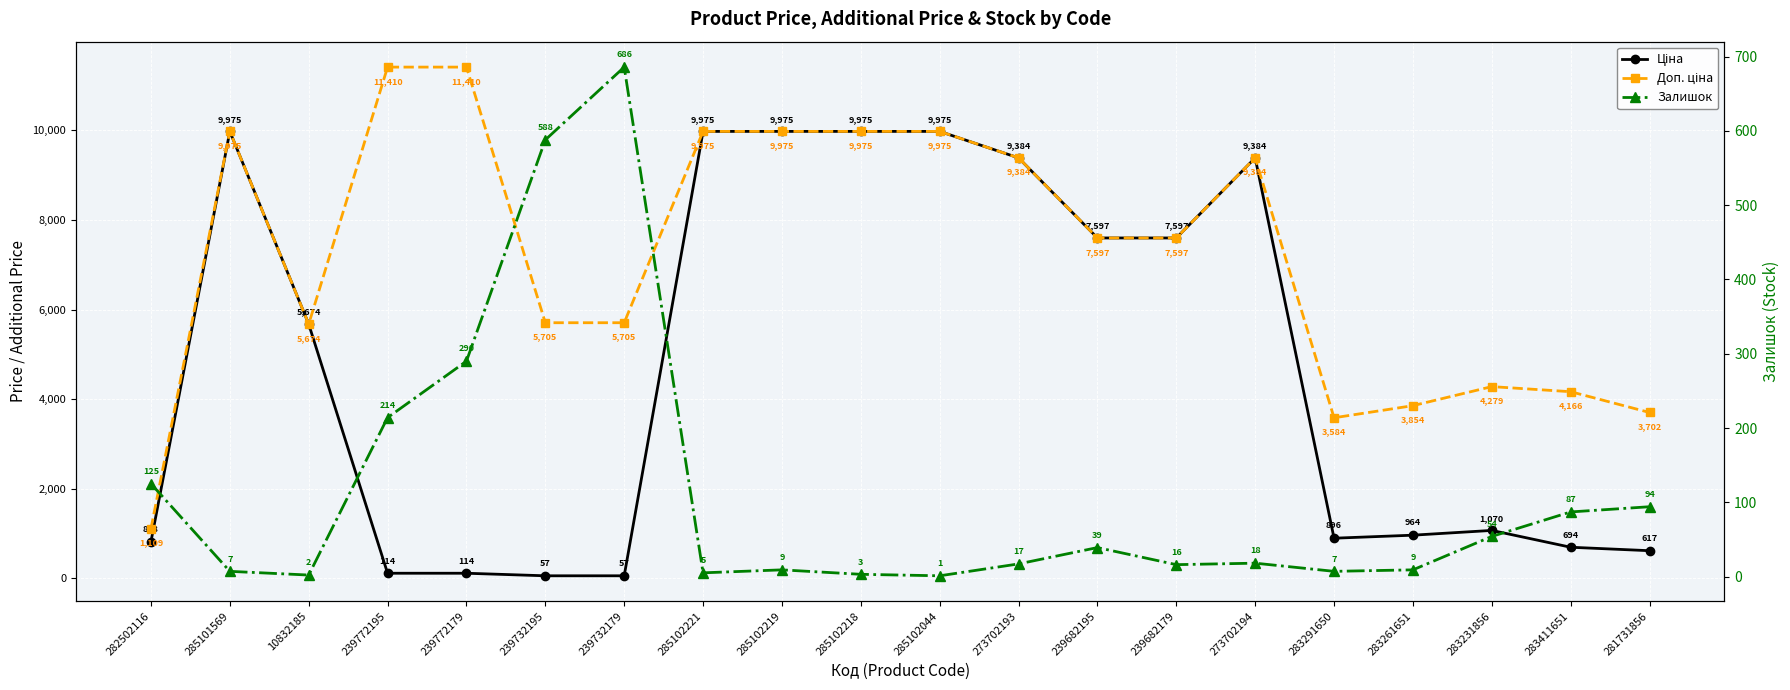

What is the average value of the Доп. ціна series?

7221.7